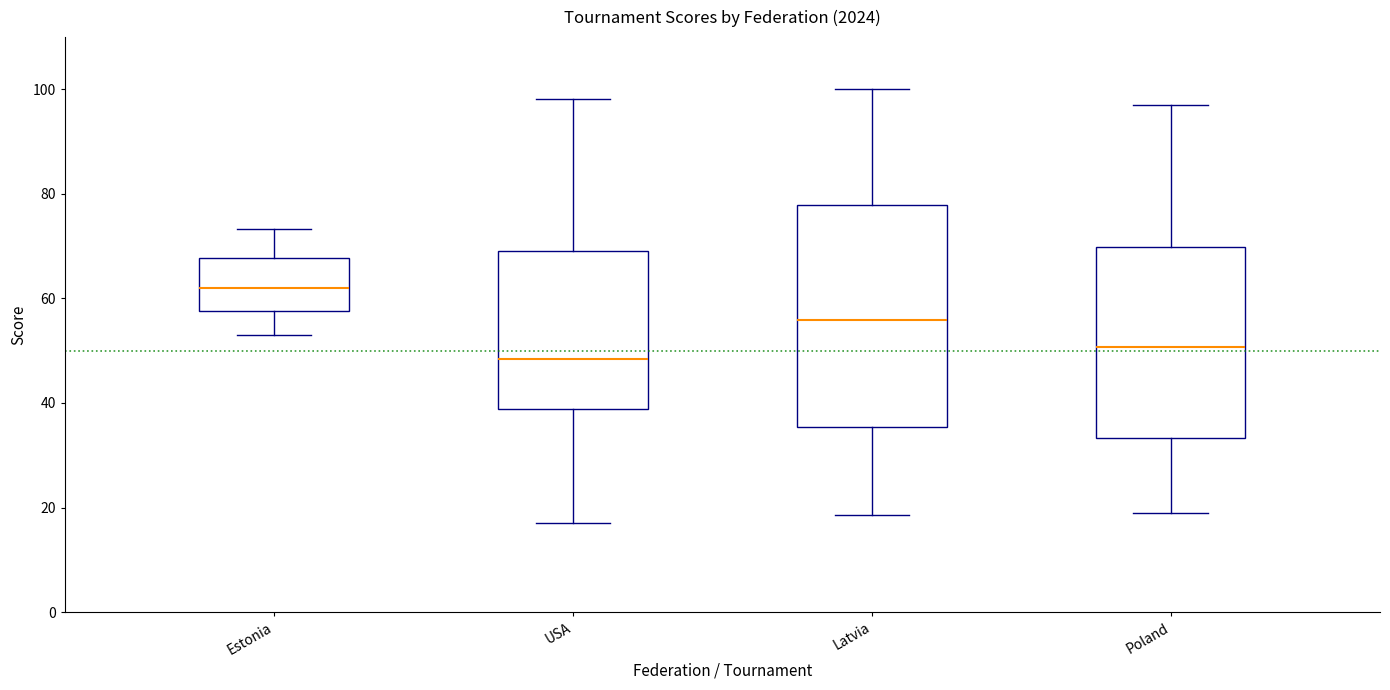

Where is the lower edge of the box for Poland on the y-axis? The values are not printed on the chart, so give them approximately, as read against the axis.

34